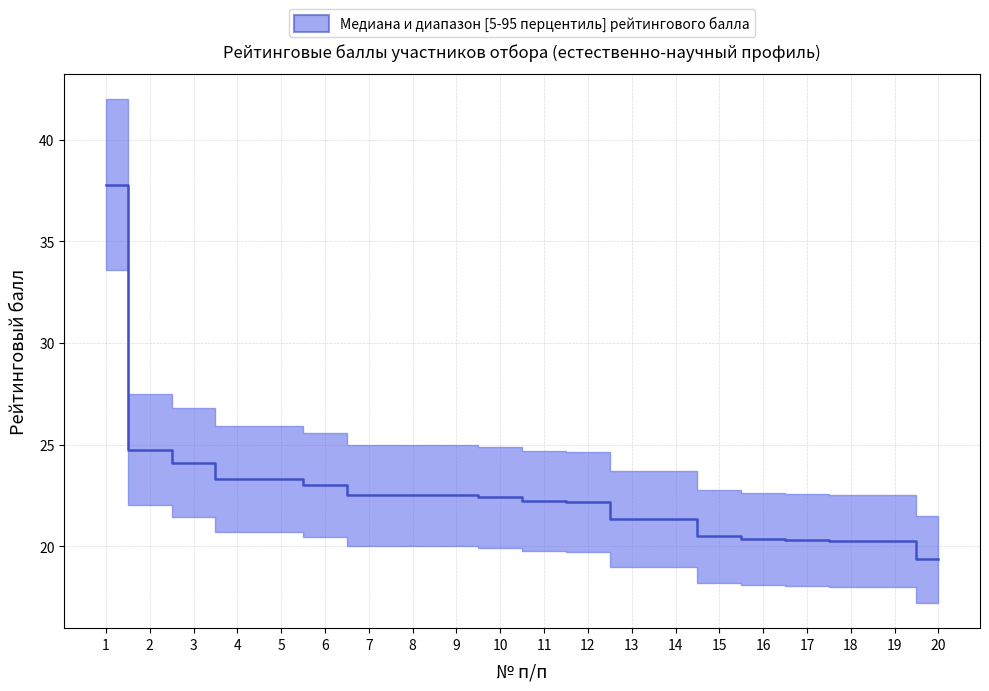

How many lines are shown in the chart?

1